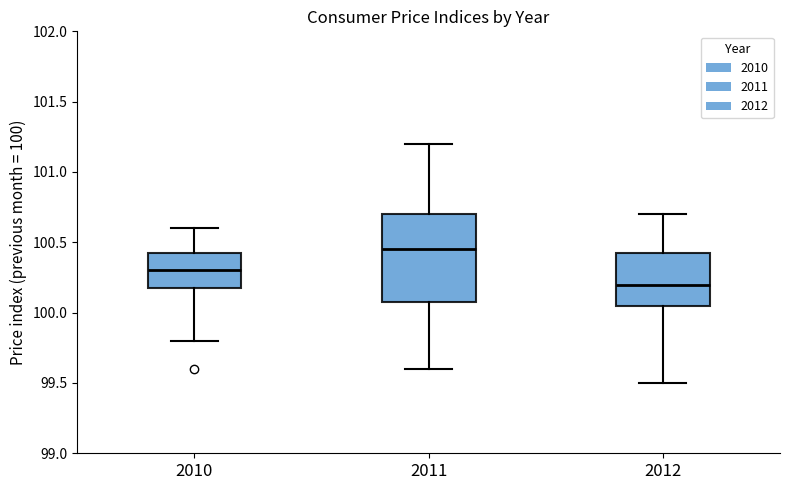

Reading left to right, transcribe this box plot: for each box, give where its median line is, the range the box spans, and where its two whiskers end, as read against the y-axis. The values are not printed on the chart, so give them approximately, as read against the axis.

2010: median 100.30, box 100.20 to 100.45, whiskers 99.80 to 100.60
2011: median 100.45, box 100.10 to 100.70, whiskers 99.60 to 101.20
2012: median 100.20, box 100.05 to 100.45, whiskers 99.50 to 100.70